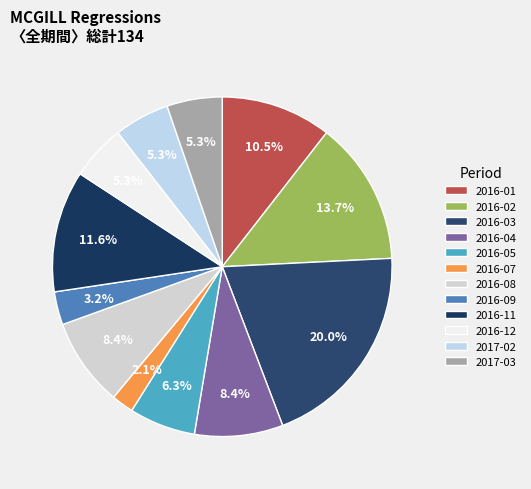

What is the ratio of the value at 2016-02 to the value at 2017-02?

2.6